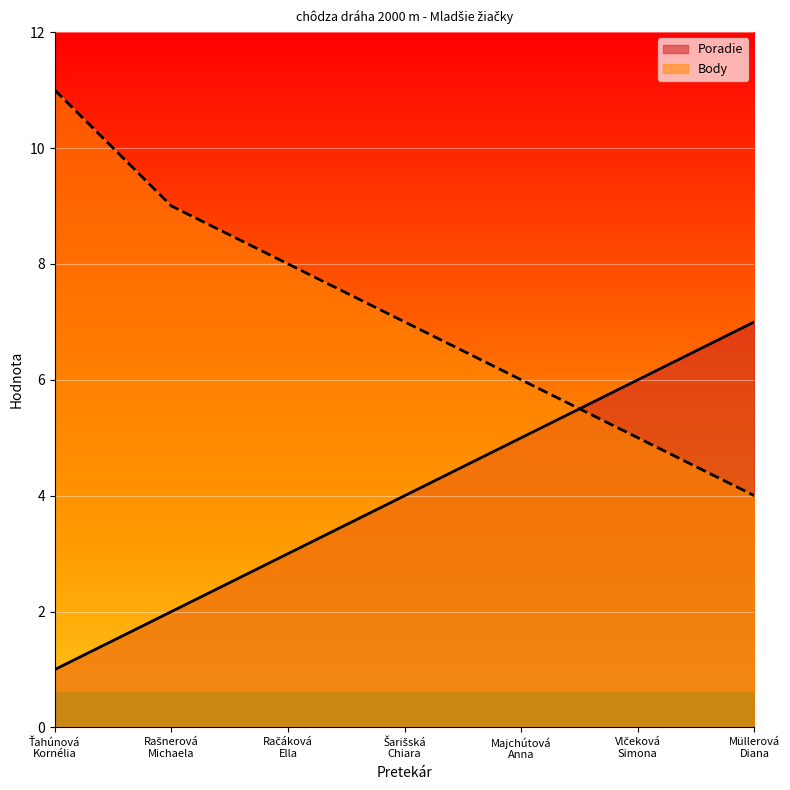

Which label corresponds to the smallest value in the chart?

Ťahúnová
Kornélia